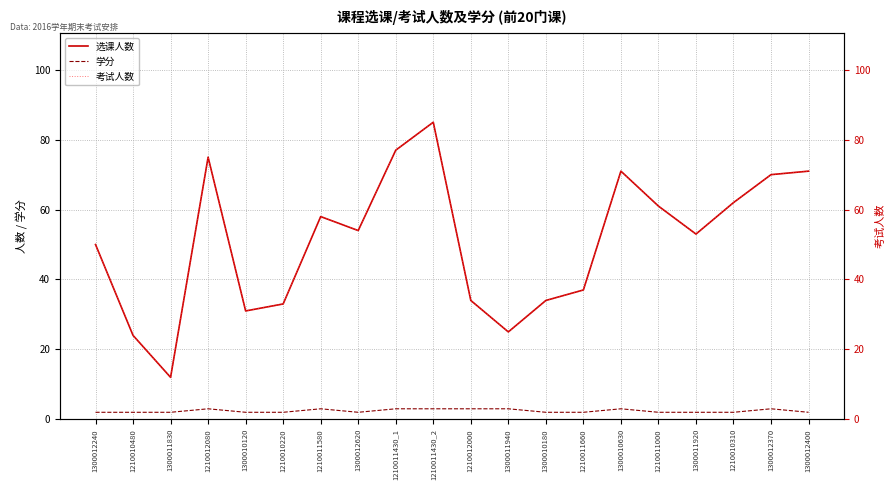

What are all the series names shown in the legend?

选课人数, 学分, 考试人数